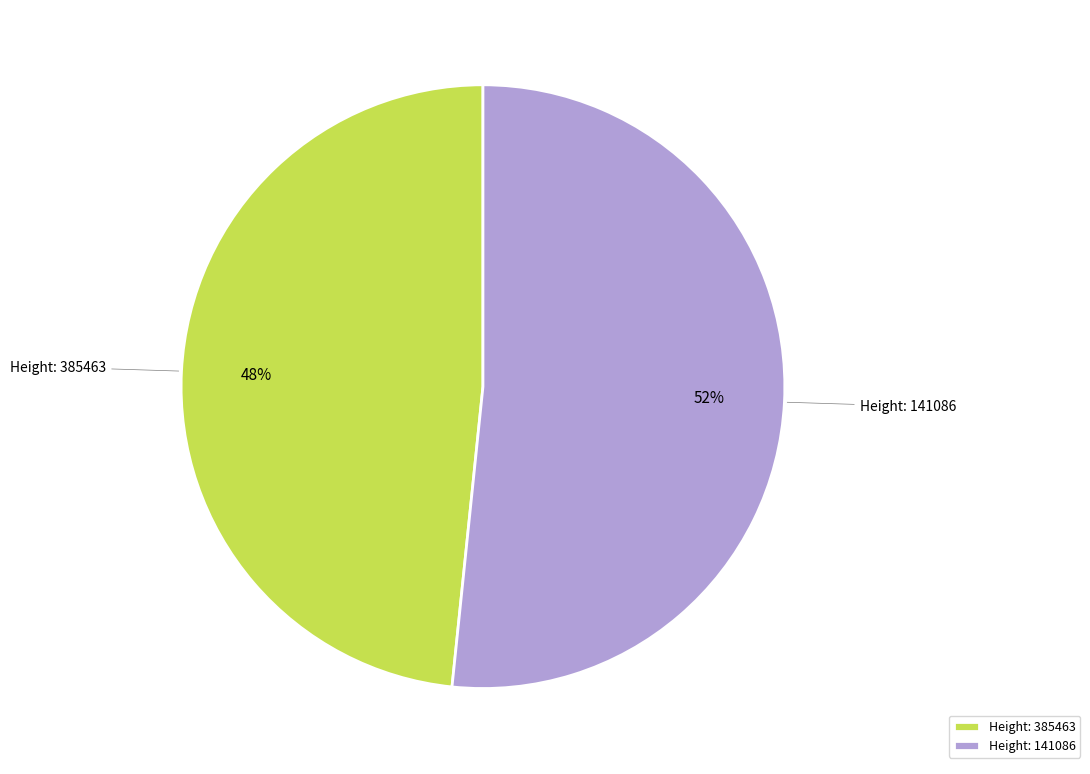

What is the ratio of the value at Height: 385463 to the value at Height: 141086?

0.9